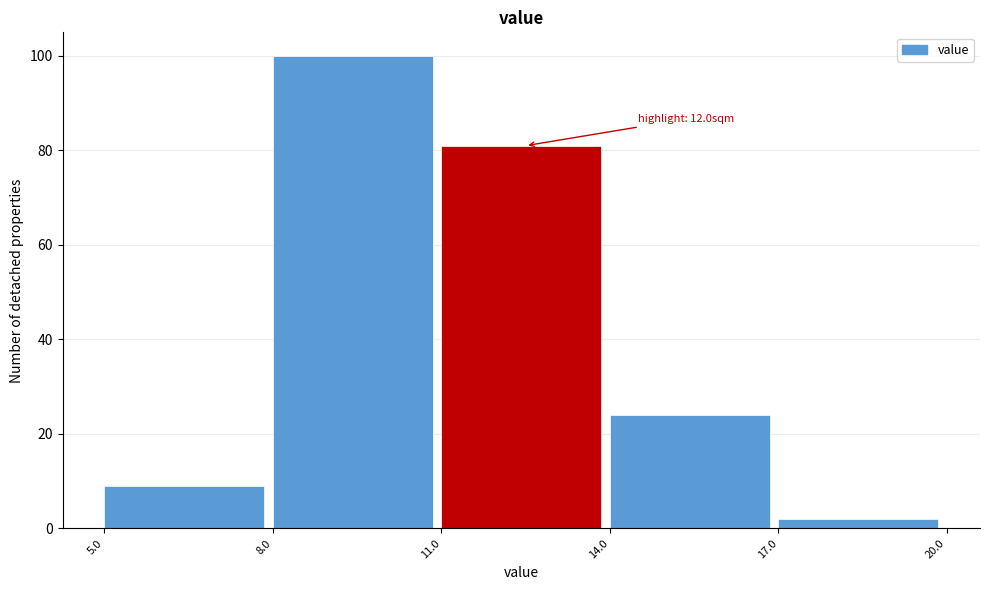

Over which range of the x-axis is the bar tallest?

8.0 to 11.0